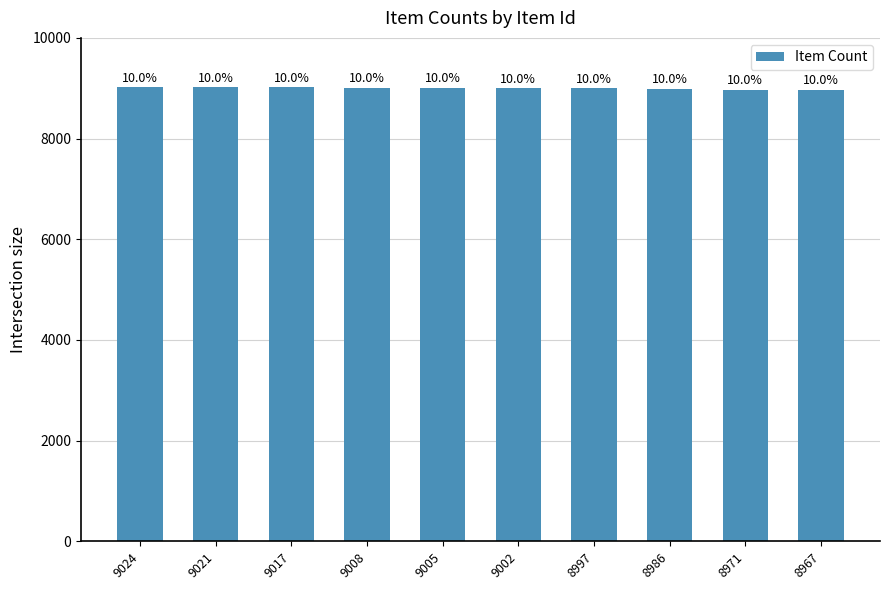

What is the value of the 3rd bar from the left?

9017